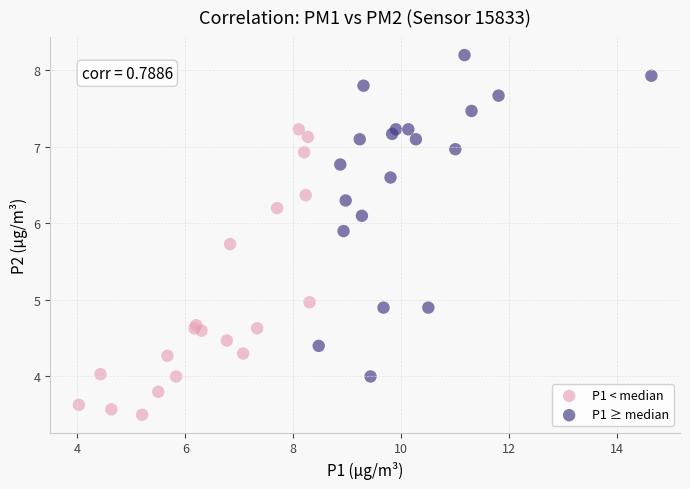

Which series reaches the maximum Y coordinate?

P1 ≥ median